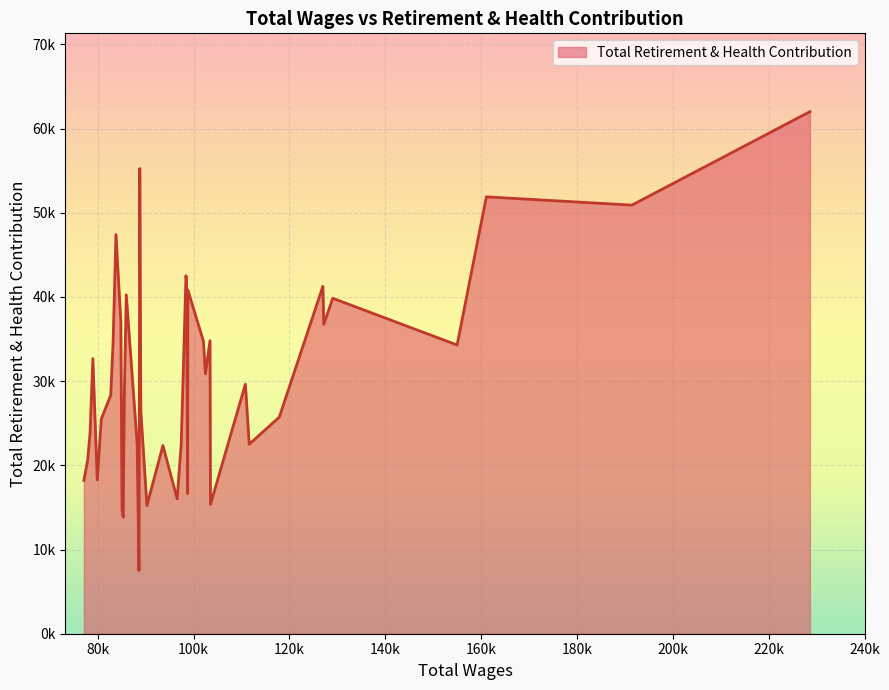

How many points are higher than both their immediate neighbors (excluding endpoints)?

12